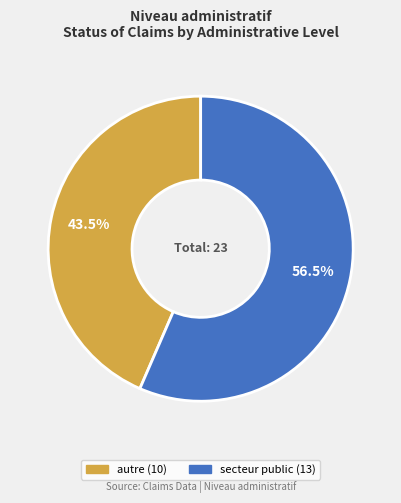

Between secteur public and autre, which is larger?

secteur public